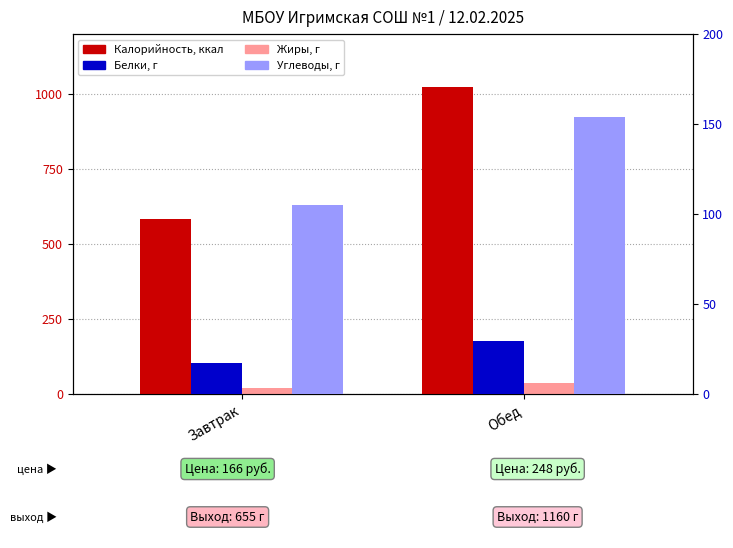

Rank the categories by Жиры value from lowest to highest.

Завтрак, Обед